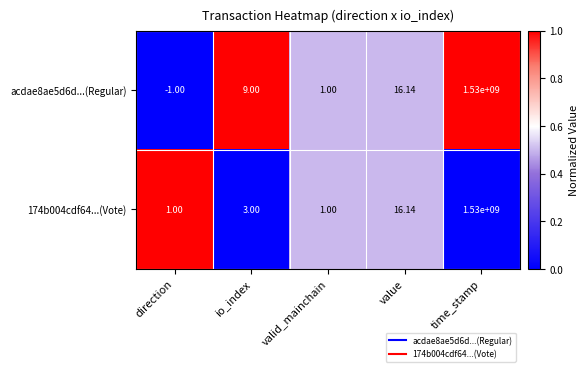

At which label does acdae8ae5d6d...(Regular) reach its minimum?

direction